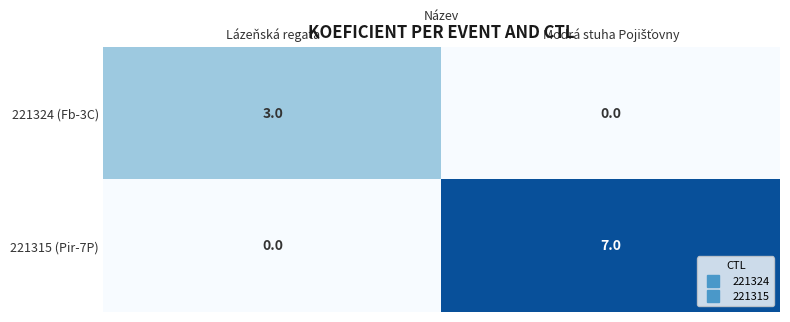

Is it true that 221324 (Fb-3C) equals 3 at Lázeňská regata?

True